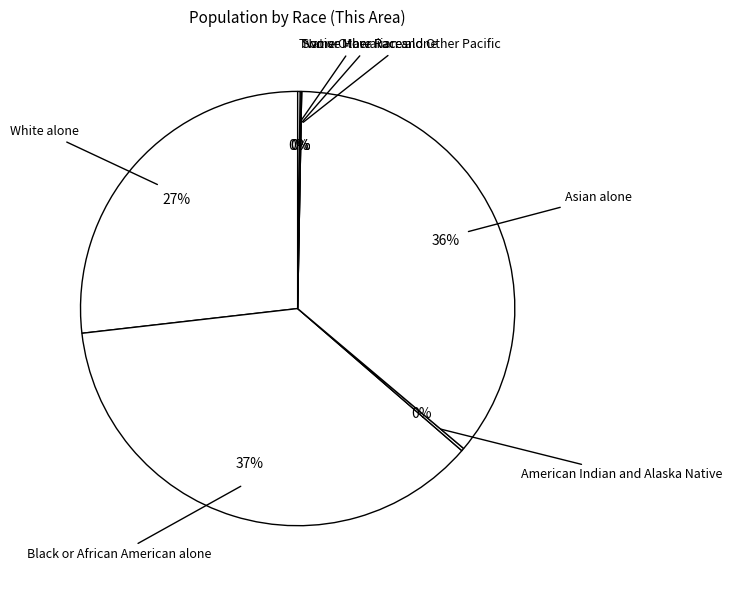

Does White alone represent more than half of the total?

No